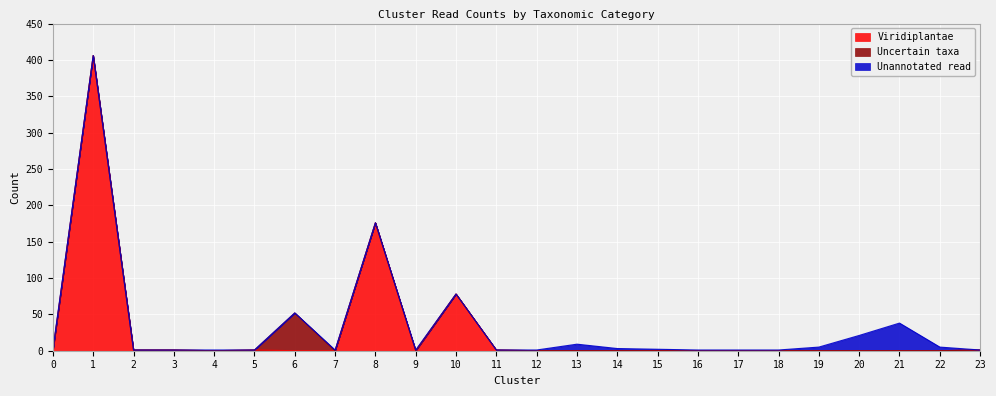

True or false: Viridiplantae and Uncertain taxa cross at least once.

True